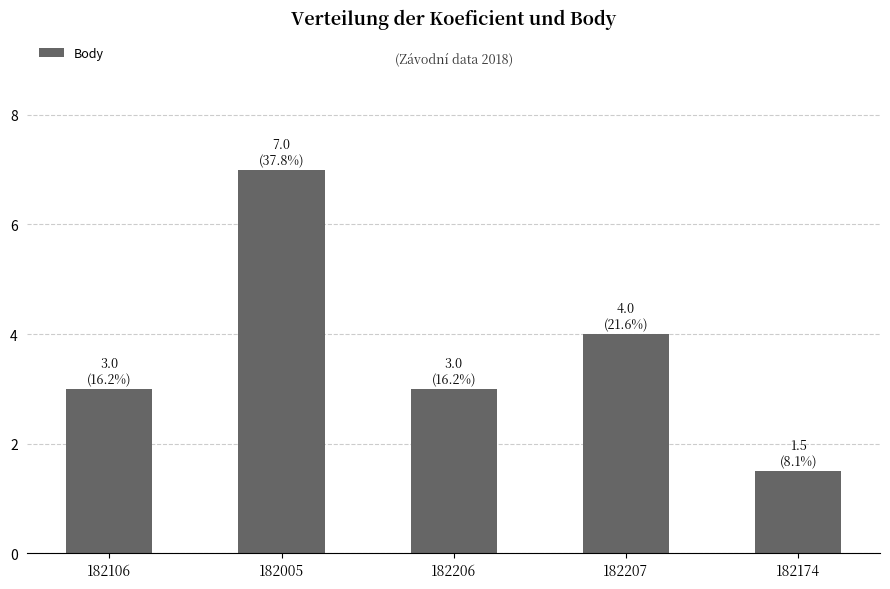

What is the difference between the values at 182005 and 182106?

4.0